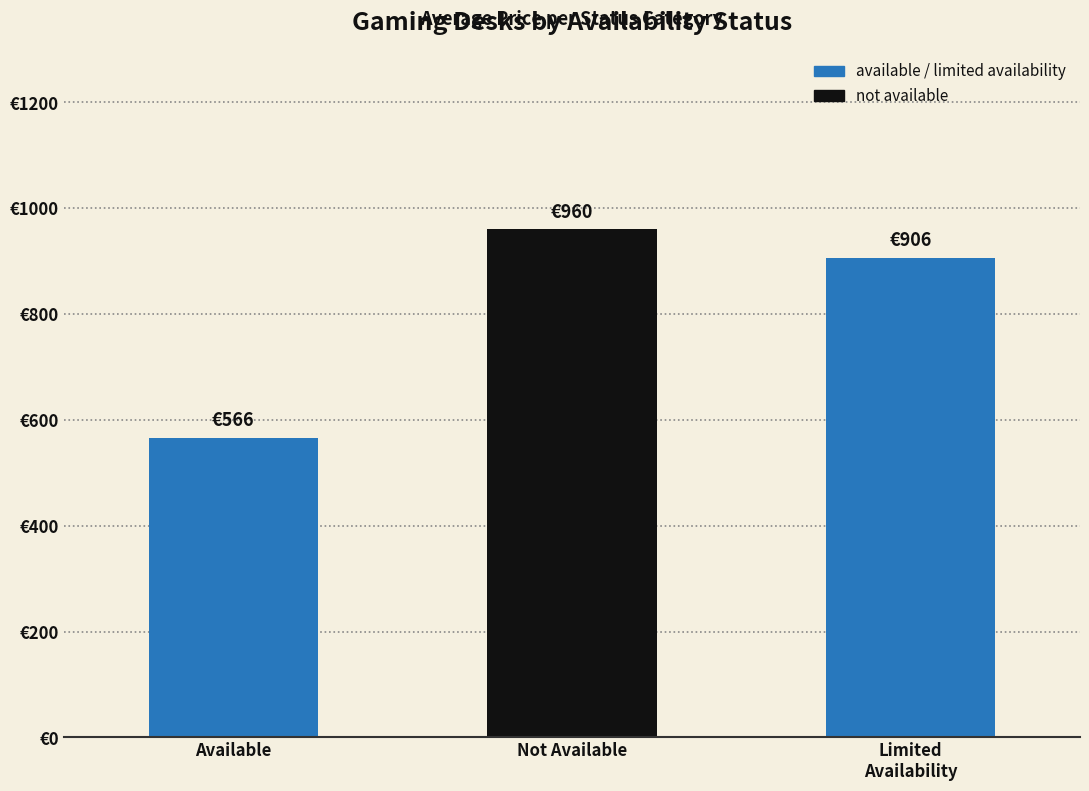

Does the chart contain any negative values?

No